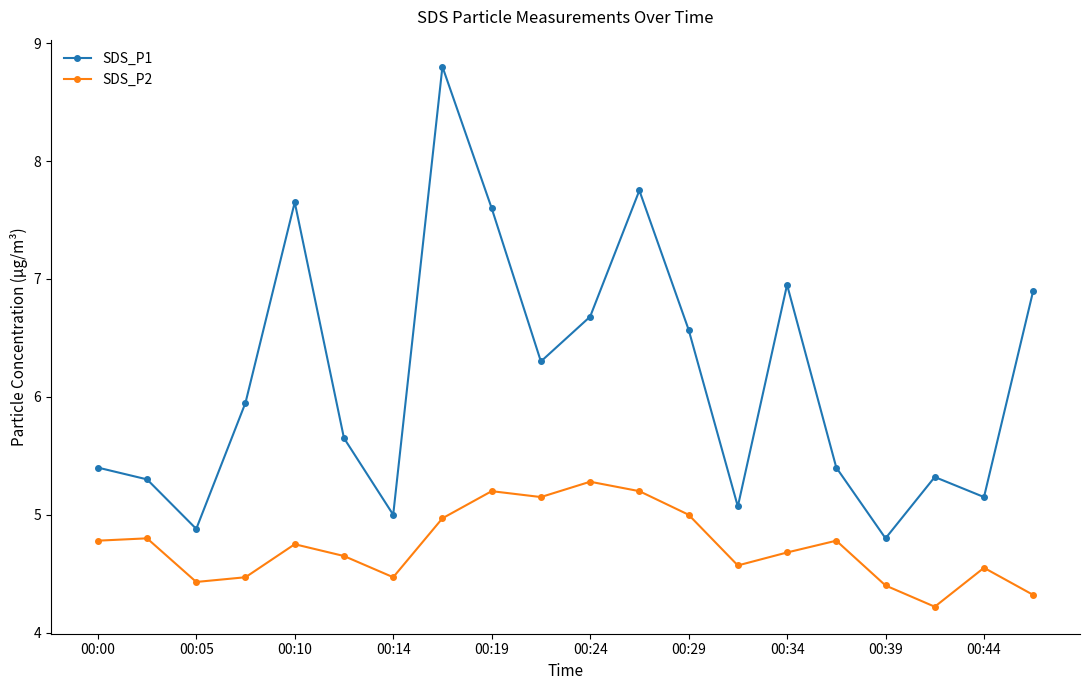

What is the value of the SDS_P1 point at the 6th from the left?

5.7